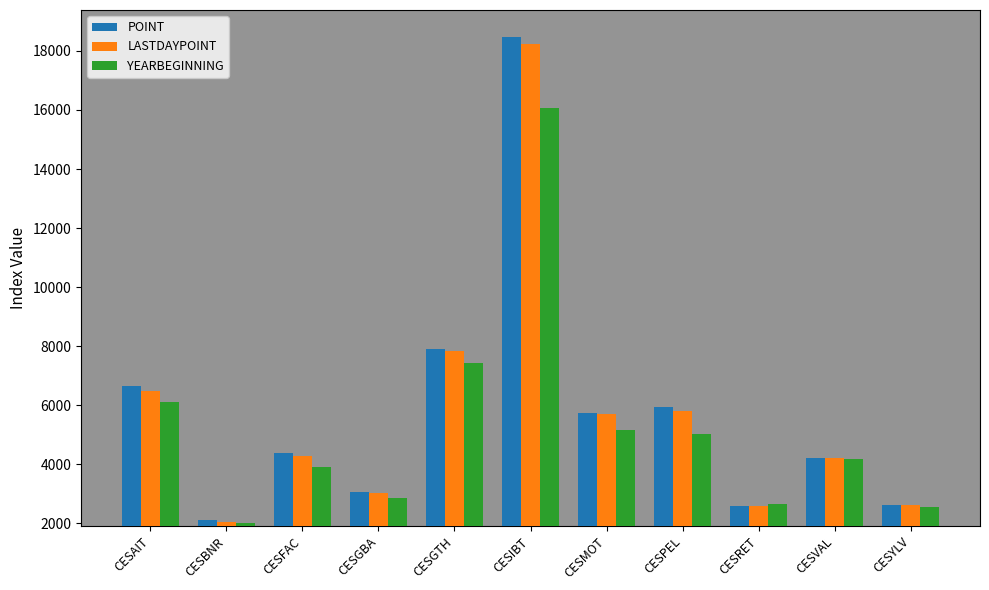

The value of LASTDAYPOINT at CESVAL is 4226.8. True or false?

True